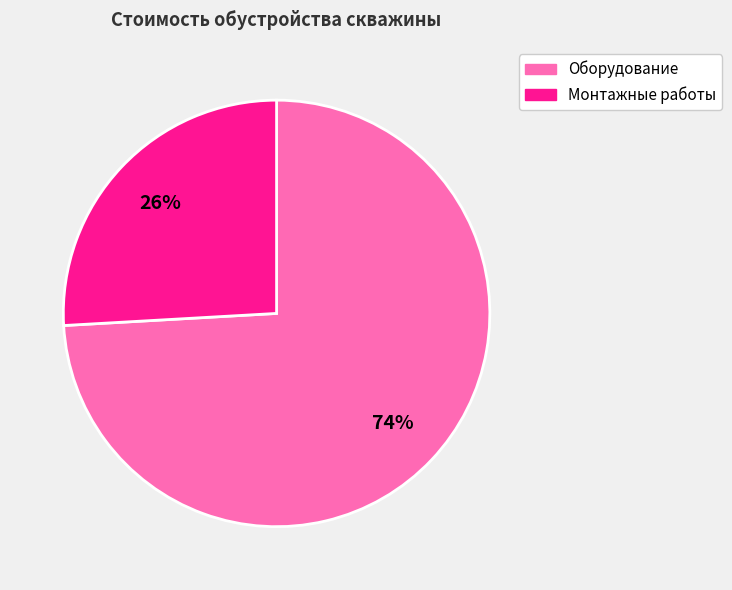

Which has a higher value, Монтажные работы or Оборудование?

Оборудование